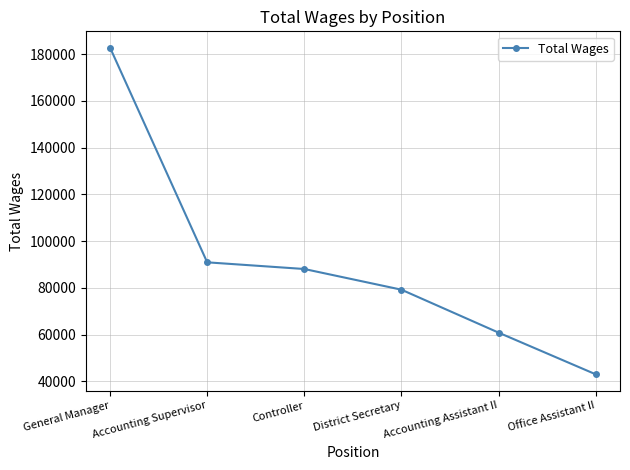

At which category does the chart reach its minimum across all series?

Office Assistant II